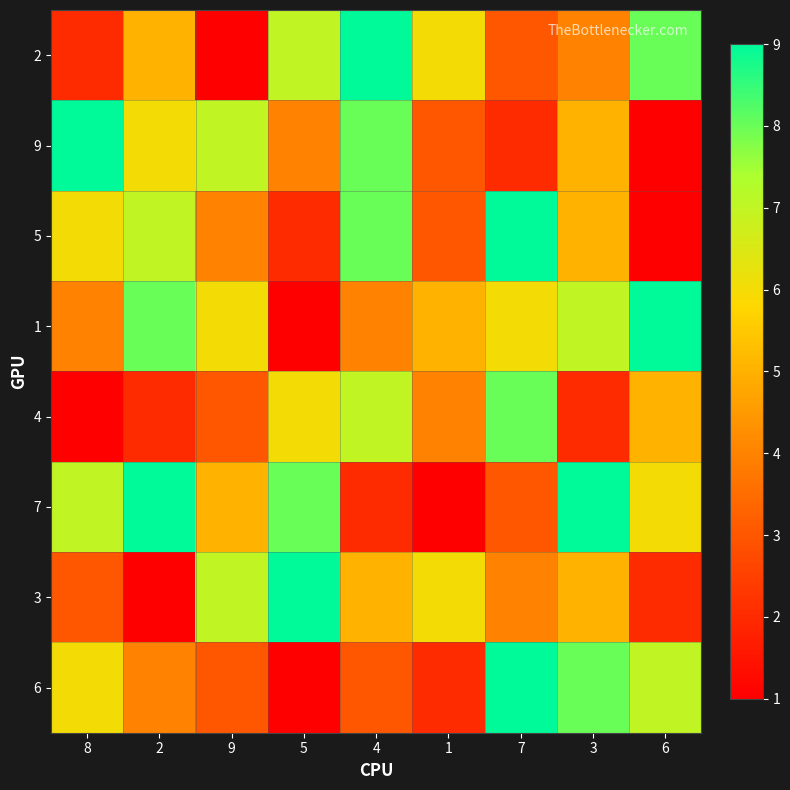

Reading left to right, what are all the values shown in this chart?

2: 8=2	2=5	9=1	5=7	4=9	1=6	7=3	3=4	6=8
9: 8=9	2=6	9=7	5=4	4=8	1=3	7=2	3=5	6=1
5: 8=6	2=7	9=4	5=2	4=8	1=3	7=9	3=5	6=1
1: 8=4	2=8	9=6	5=1	4=4	1=5	7=6	3=7	6=9
4: 8=1	2=2	9=3	5=6	4=7	1=4	7=8	3=2	6=5
7: 8=7	2=9	9=5	5=8	4=2	1=1	7=3	3=9	6=6
3: 8=3	2=1	9=7	5=9	4=5	1=6	7=4	3=5	6=2
6: 8=6	2=4	9=3	5=1	4=3	1=2	7=9	3=8	6=7